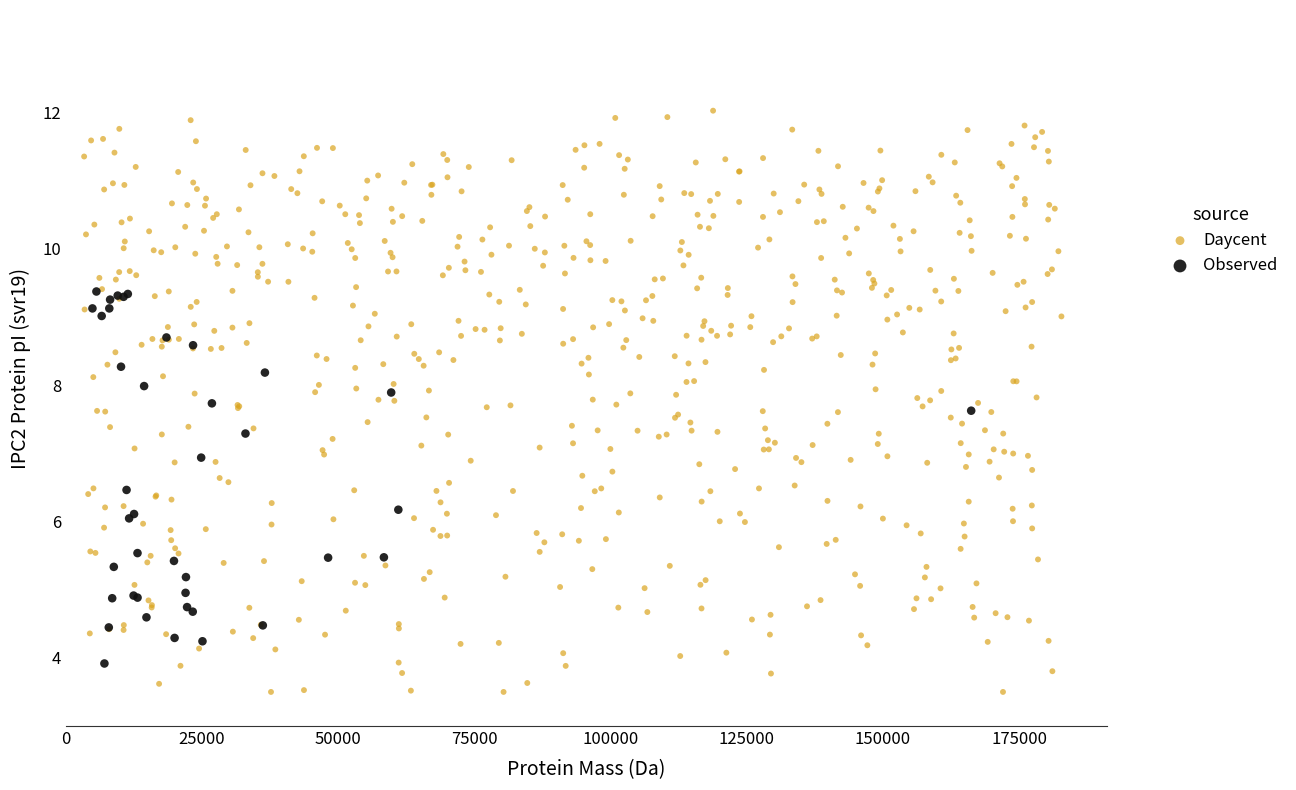

Which series contains the highest Y value?

Daycent